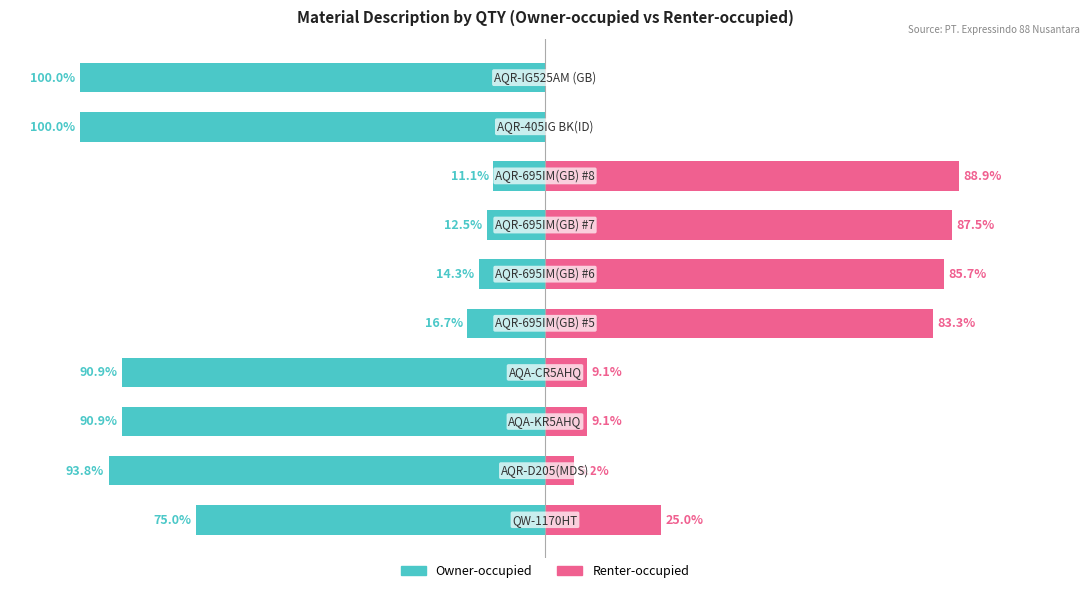

How many groups of bars are there?

10